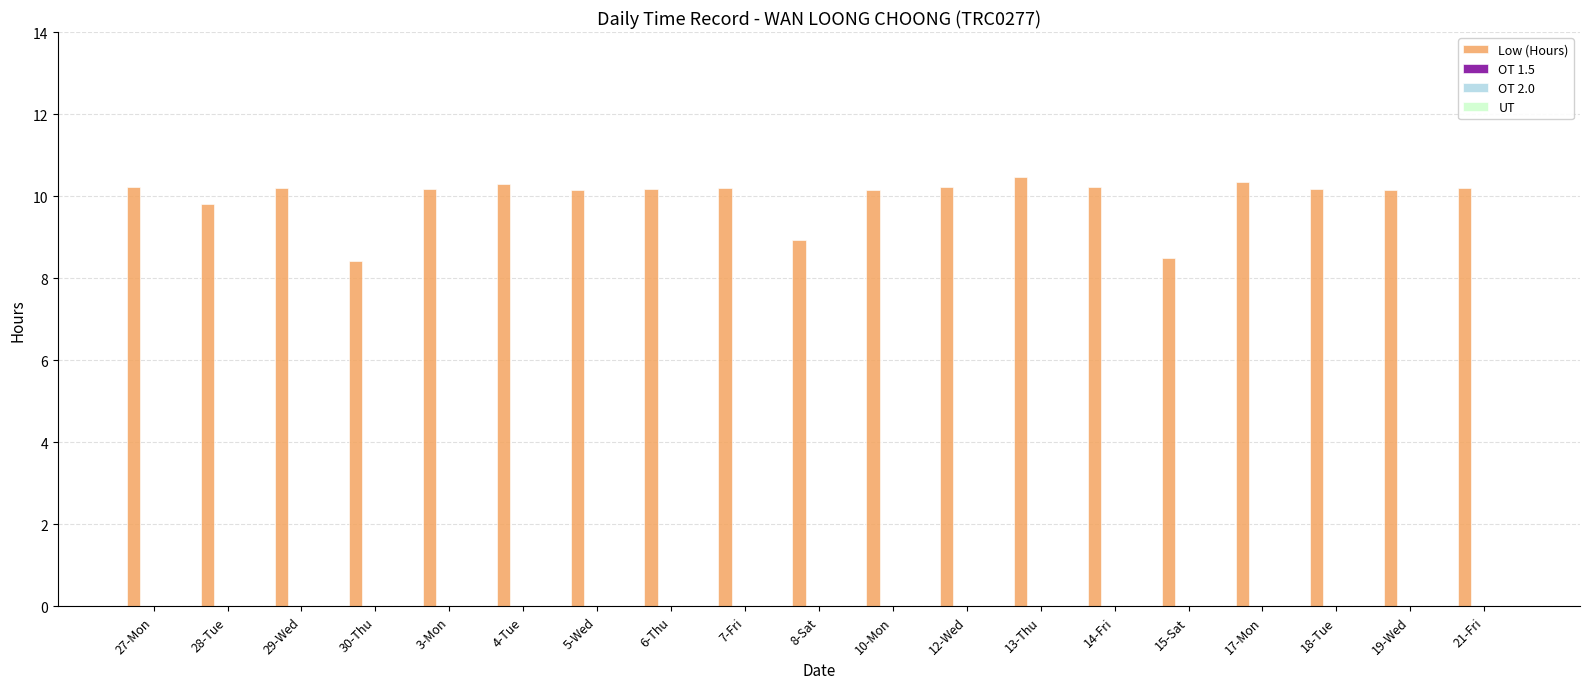

What is the minimum value shown in the chart?

8.4